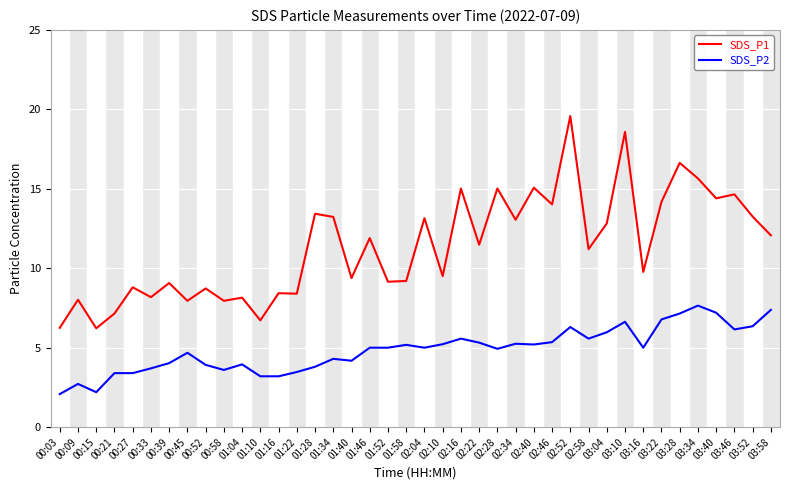

What position from the right is 00:09?

39